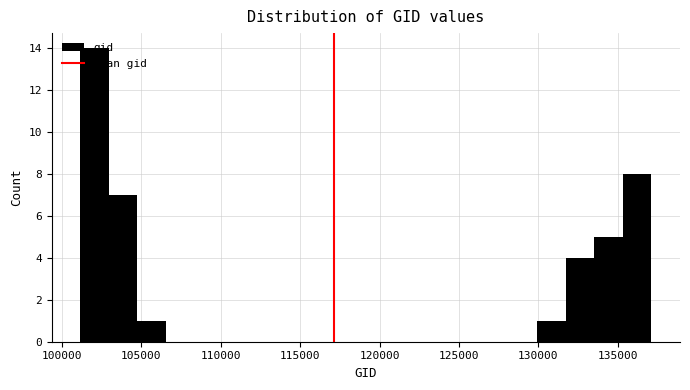

Read against the x-axis, roughly where is the centre of the tallest bar?

102000